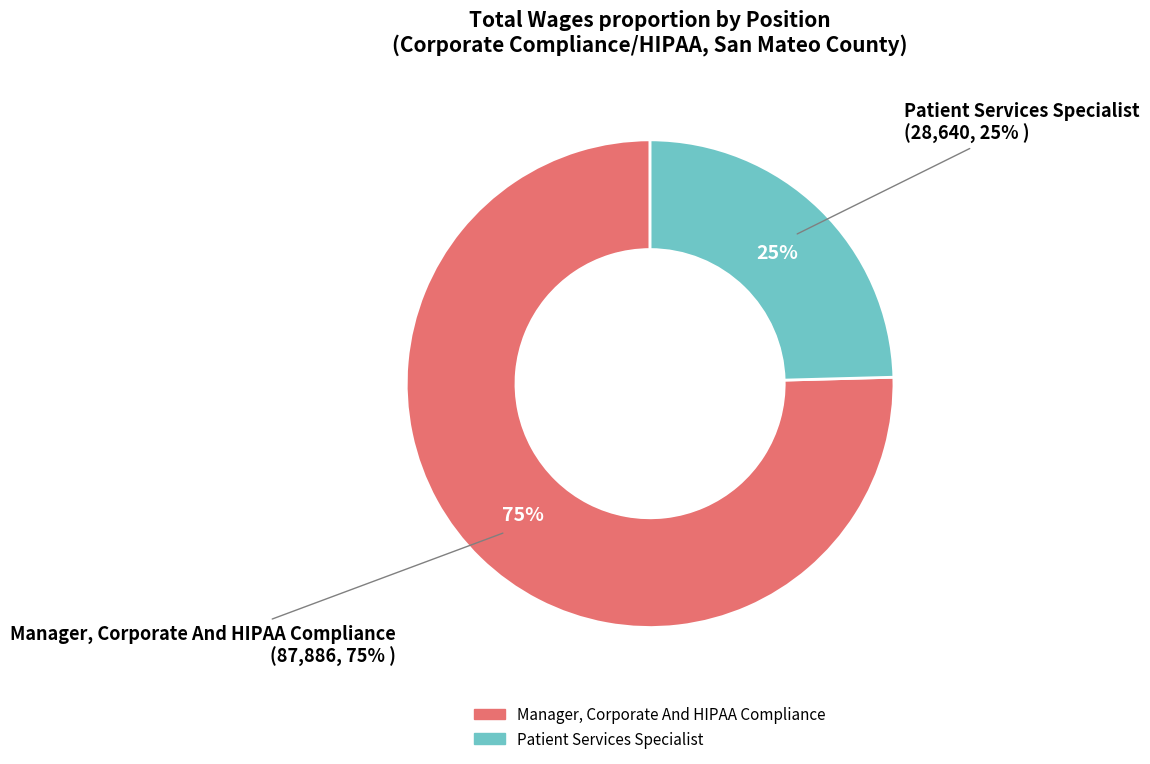

To the nearest percent, what portion does Patient Services Specialist represent?

25%